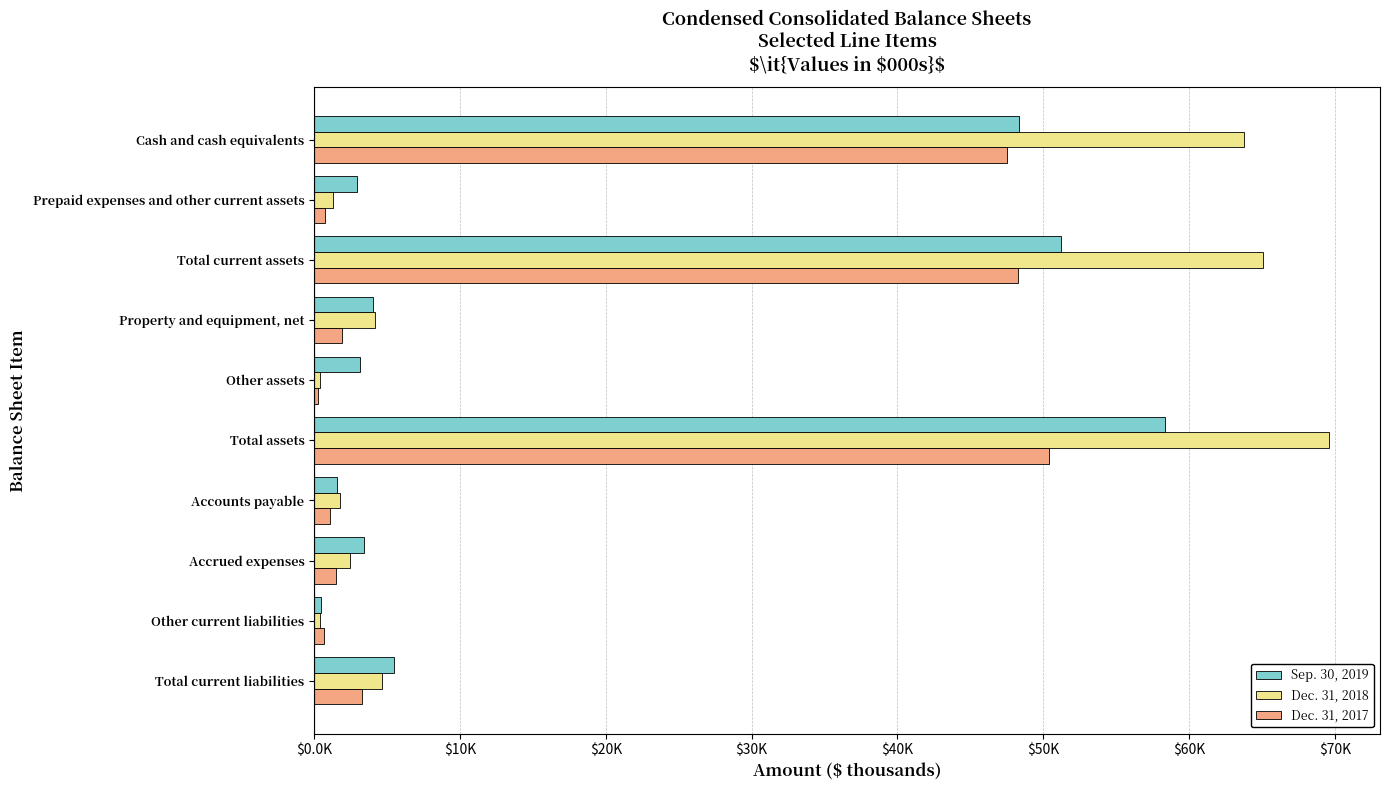

Rank the series by their average value, from lowest to highest.

Dec. 31, 2017, Sep. 30, 2019, Dec. 31, 2018